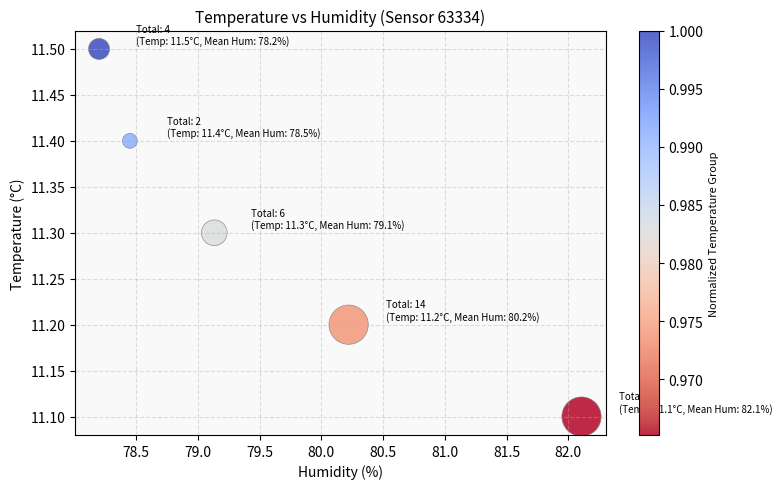

What Y value in the scatter plot is closest to 11?

11.1